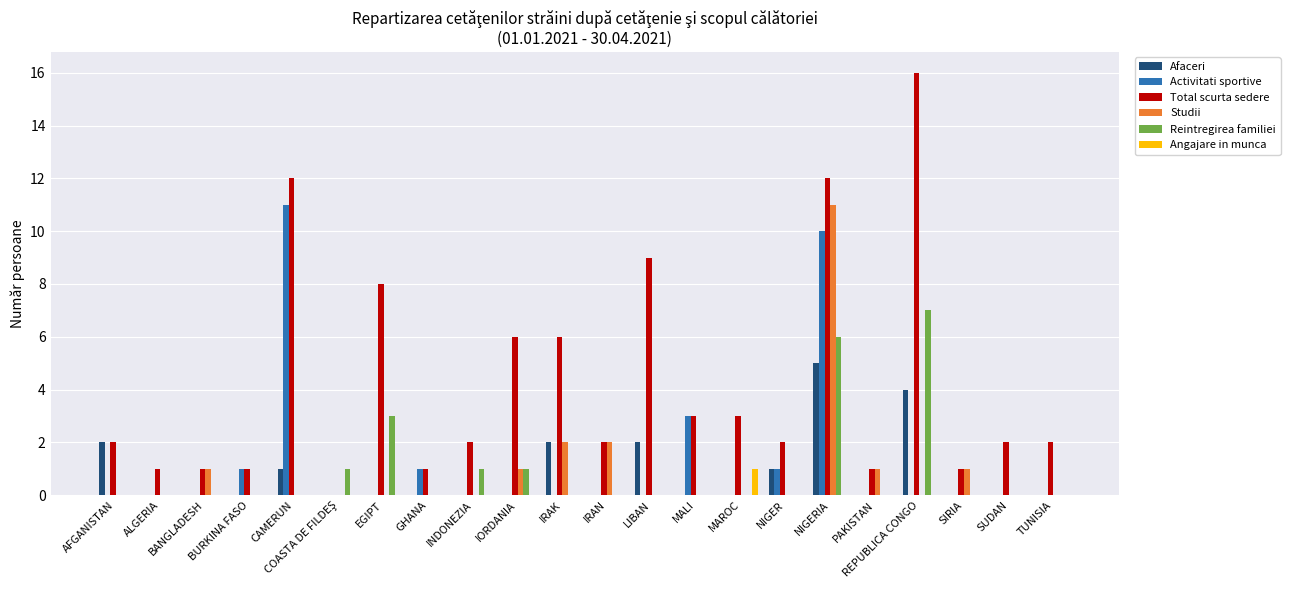

How many groups of bars are there?

22